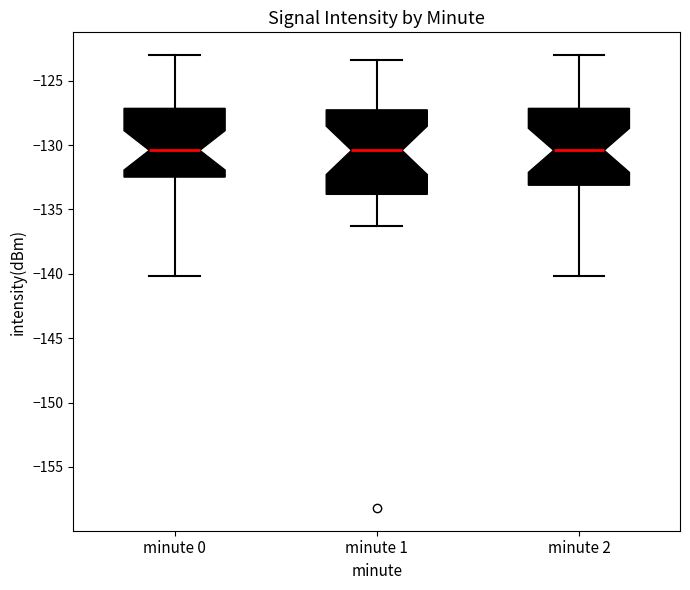

Which box is the tallest, from its lower edge to its upper edge?

minute 1